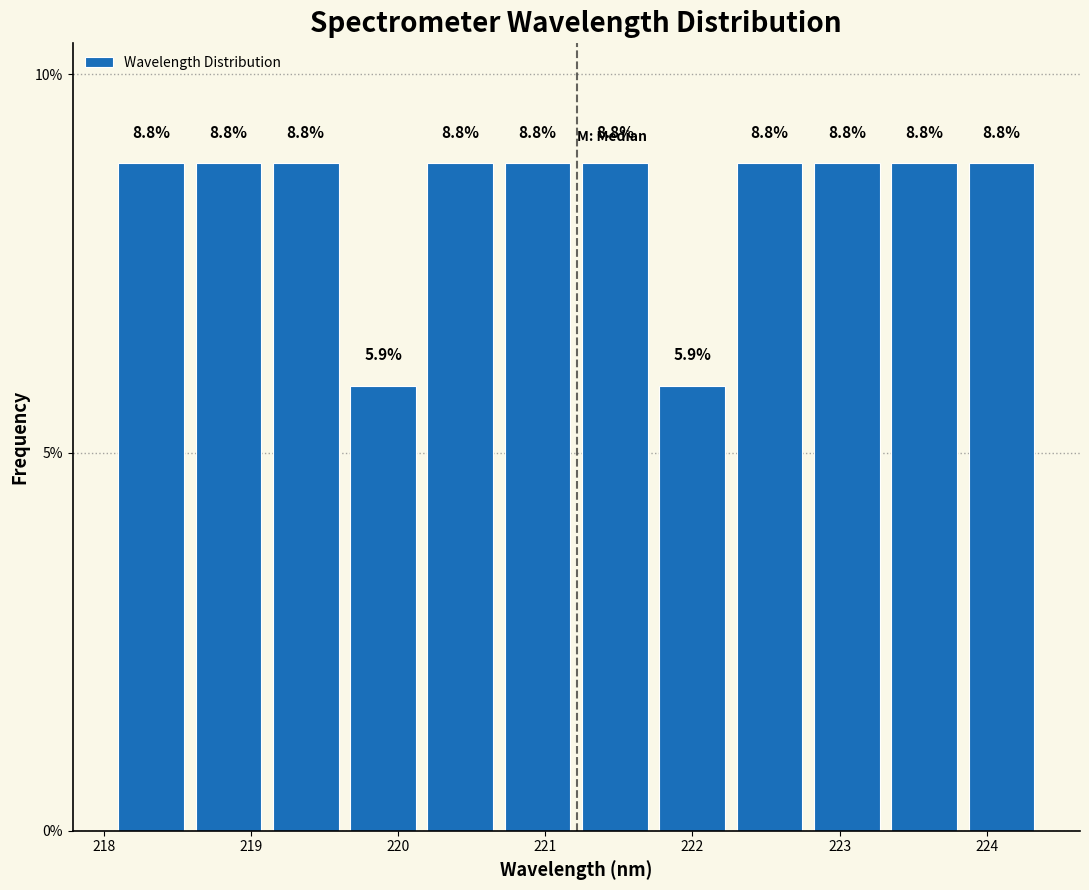

Reading left to right, list every bar in this chart as the range it spans on the x-axis followed by its height. The bar edges are not printed on the chart, so give them approximately, as read against the axis.

218.1 to 218.6: 8.8
218.6 to 219.1: 8.8
219.1 to 219.6: 8.8
219.6 to 220.2: 5.9
220.2 to 220.7: 8.8
220.7 to 221.2: 8.8
221.2 to 221.7: 8.8
221.7 to 222.3: 5.9
222.3 to 222.8: 8.8
222.8 to 223.3: 8.8
223.3 to 223.8: 8.8
223.8 to 224.4: 8.8